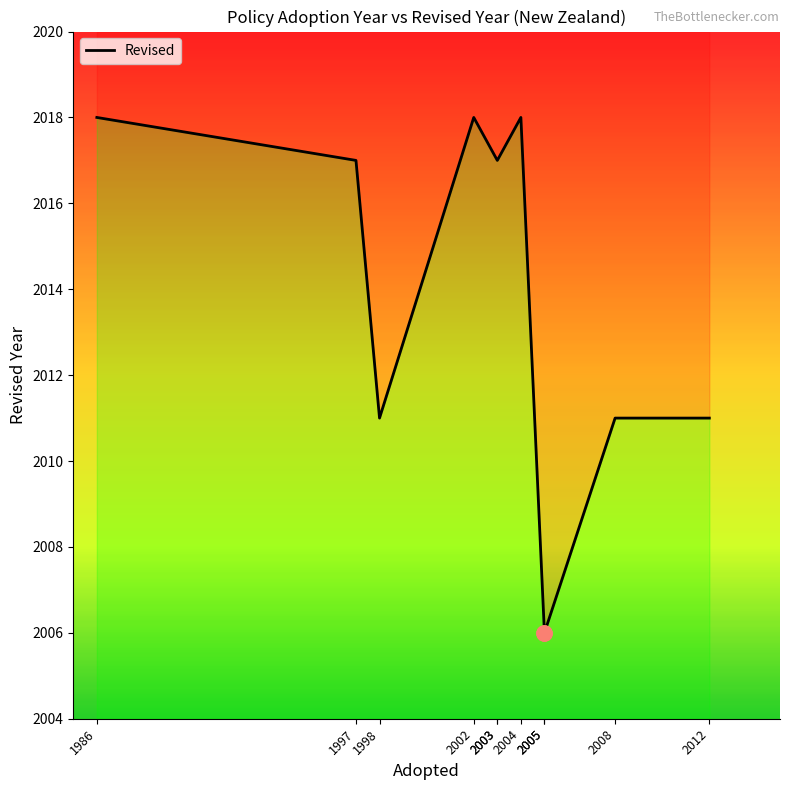

Approximately how many times larger is the value at 1998 compared to 2005?

1.0